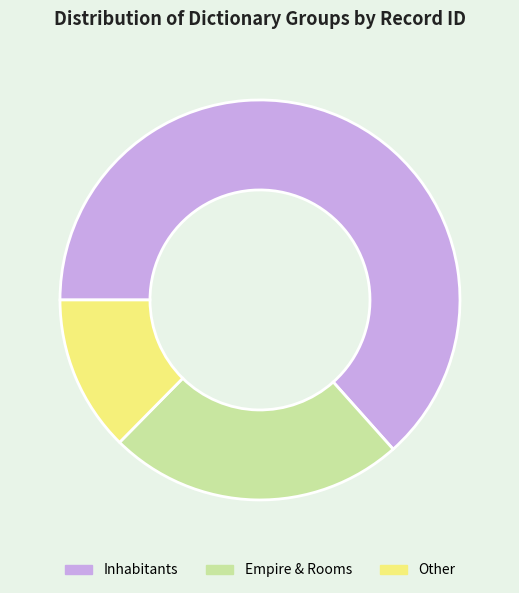

Does Empire & Rooms represent more than half of the total?

No